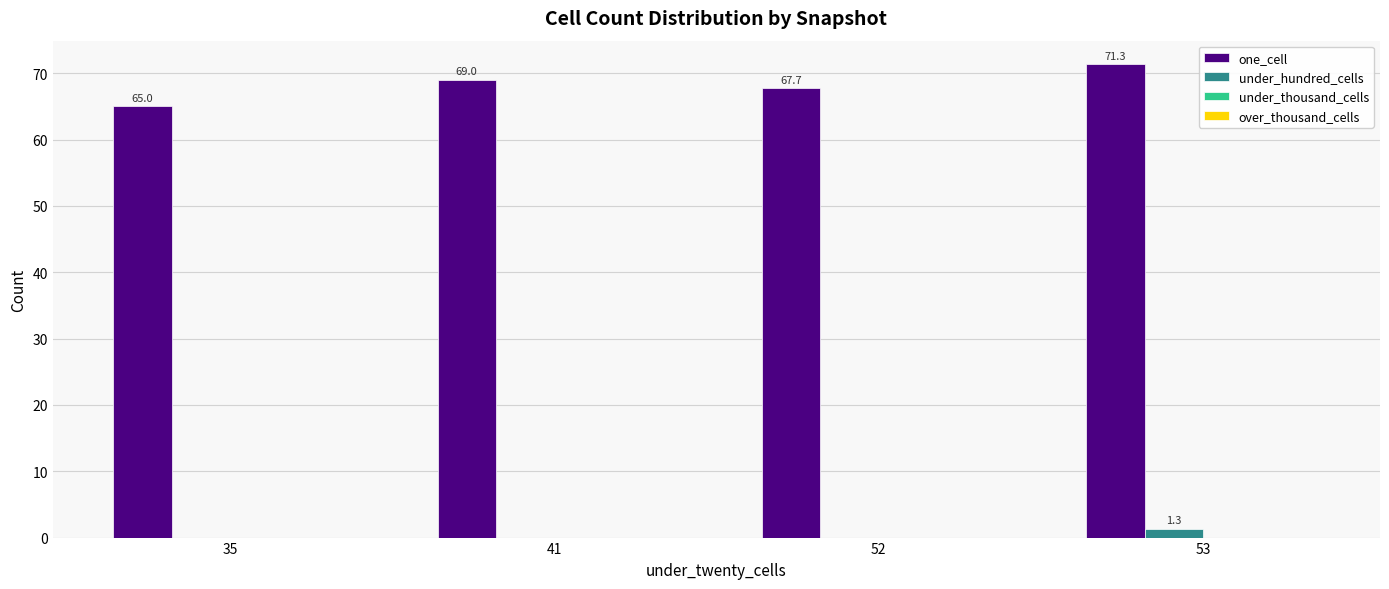

How many values in the under_hundred_cells series exceed 0?

1